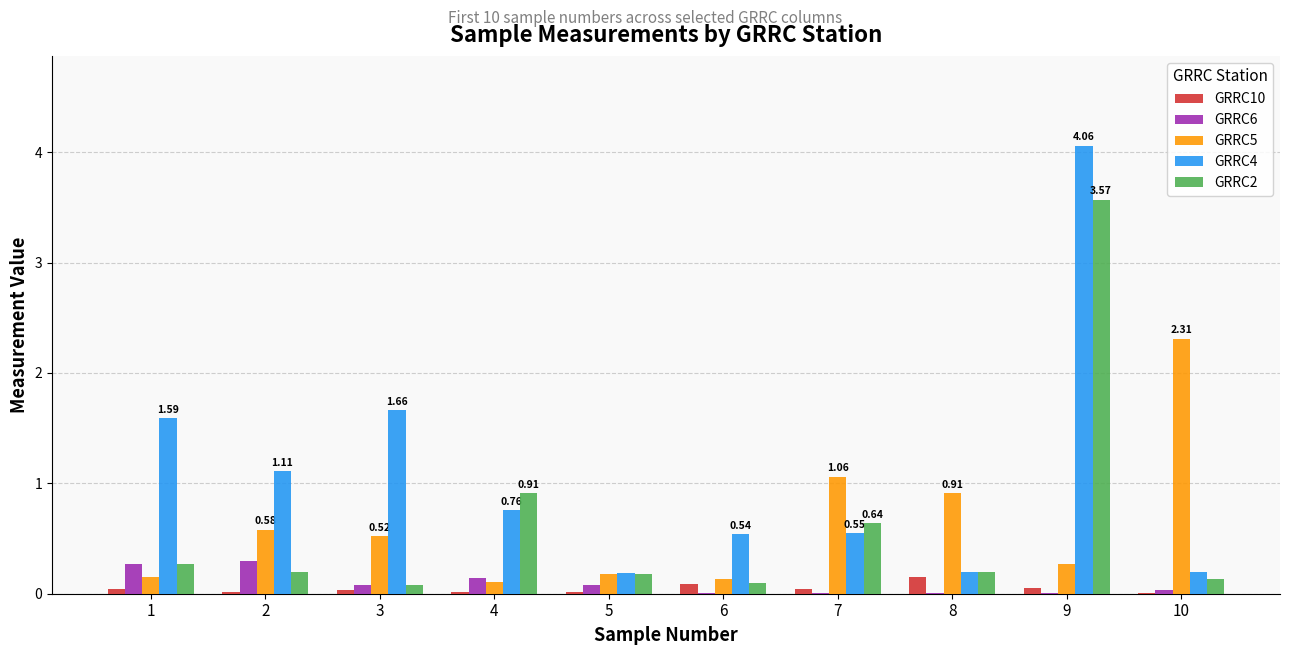

Which series has the largest total across all categories?

GRRC4